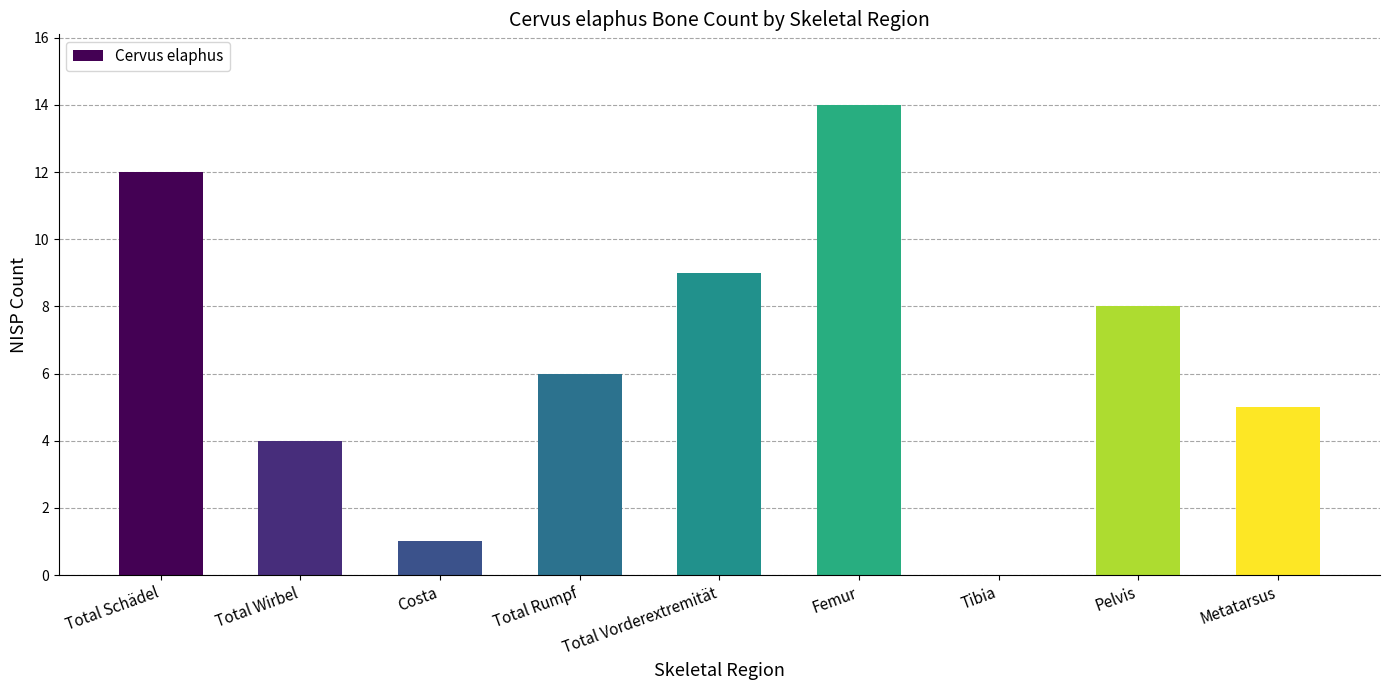

Are the bars horizontal?

No